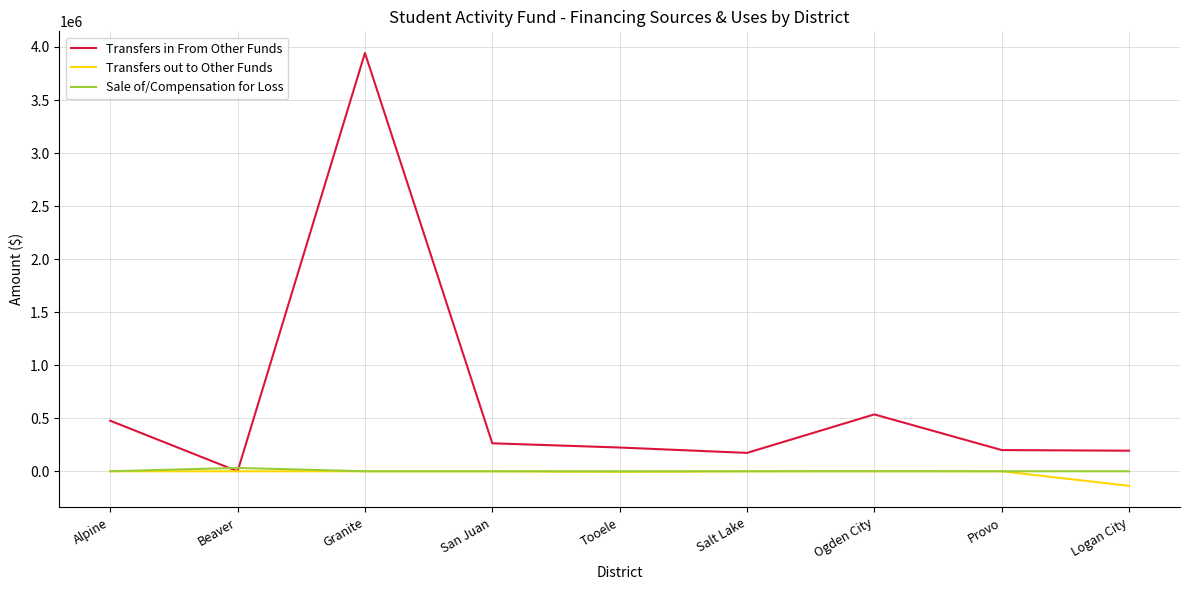

Which category has the highest value across all series?

Granite